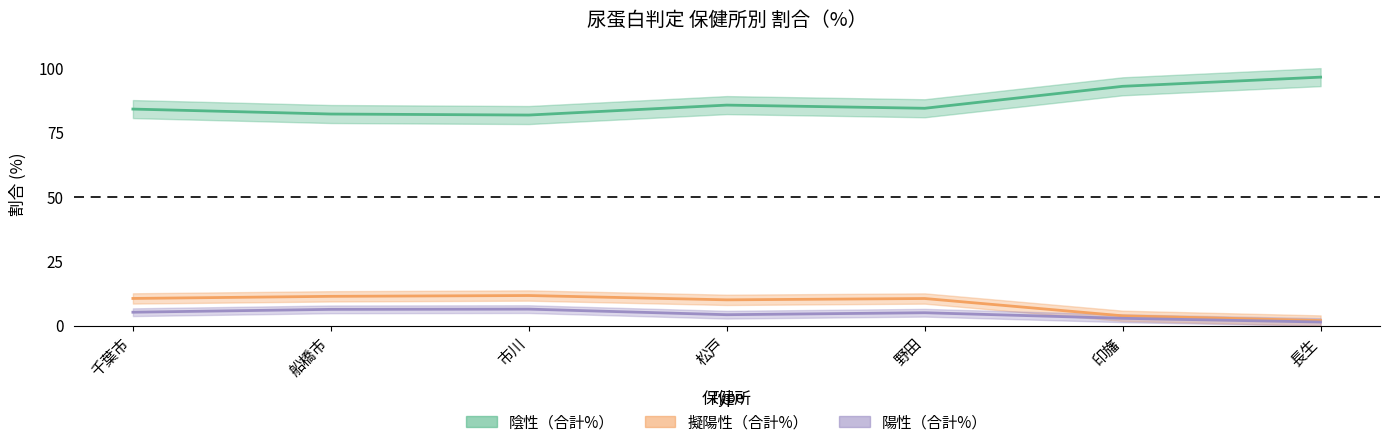

How many data points in 陽性（合計%） are above 5?

4